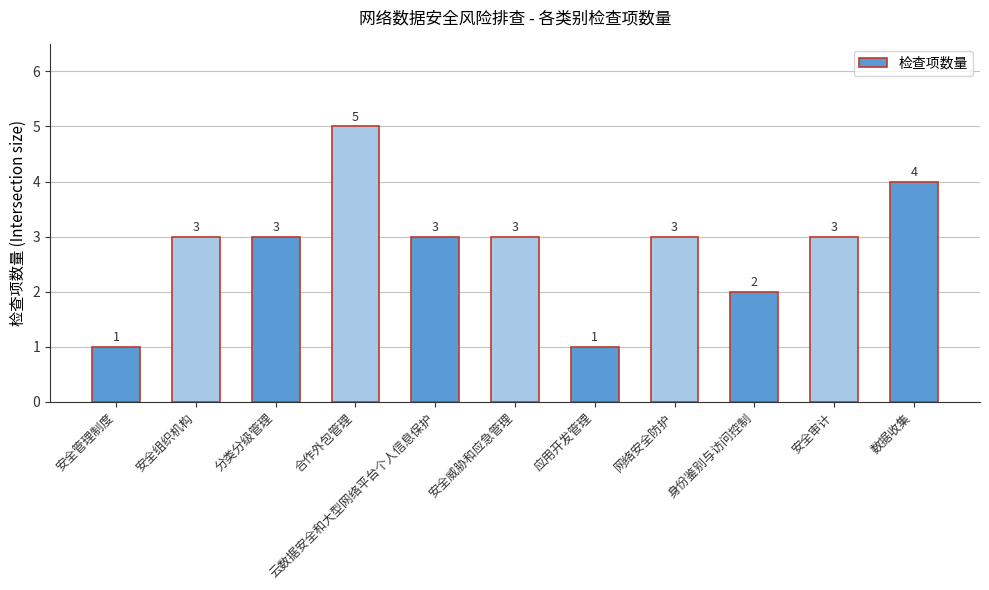

The value at 网络安全防护 is 3. True or false?

True